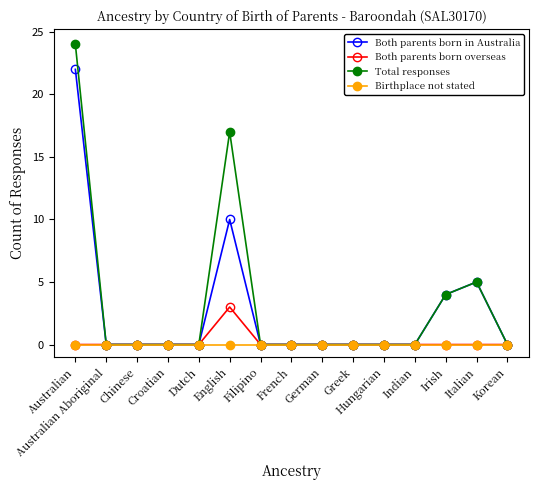

At which label is Both parents born in Australia closest to 11?

English